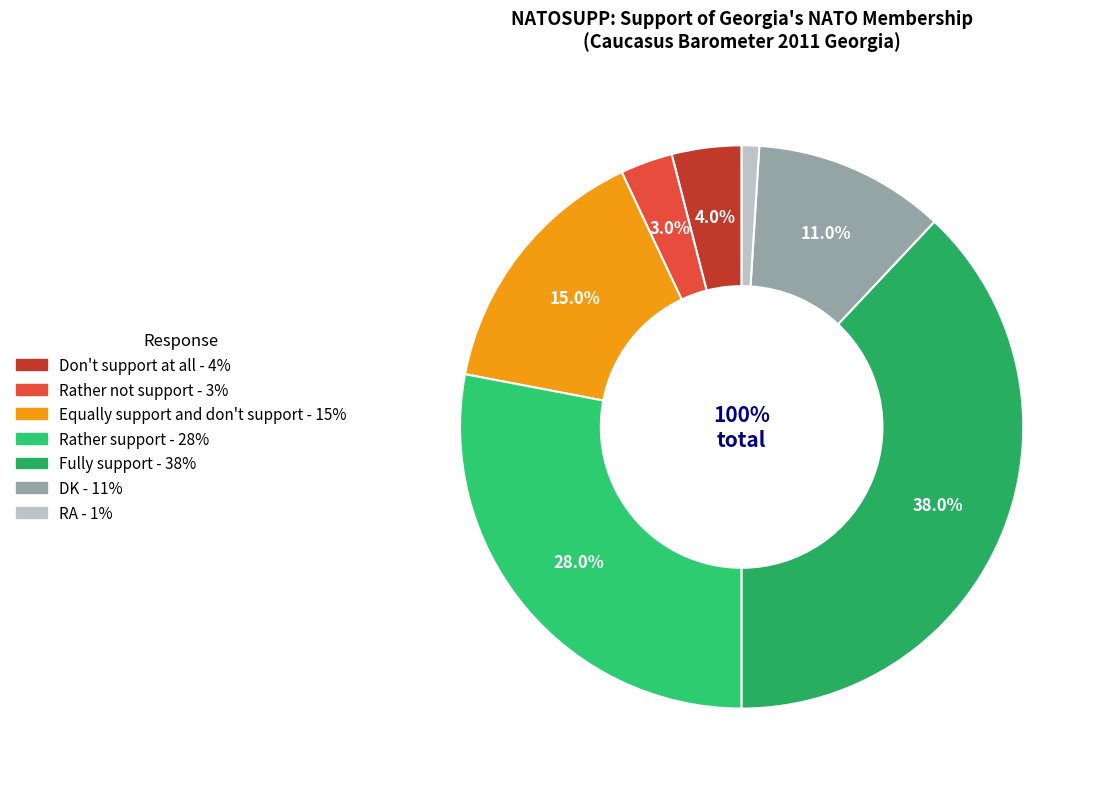

To the nearest percent, what is the average slice percentage?

14%